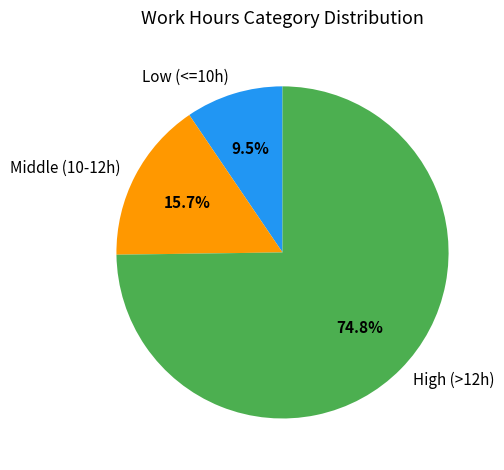

Count the number of slices in the pie.

3